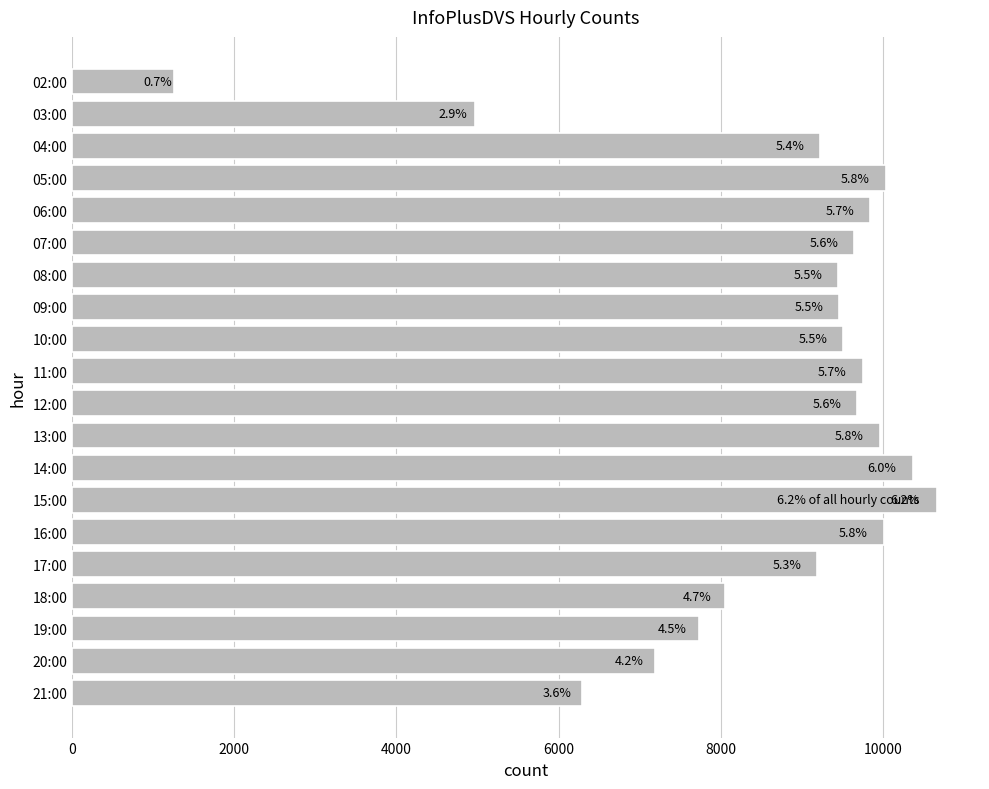

How many bars are there in total?

20